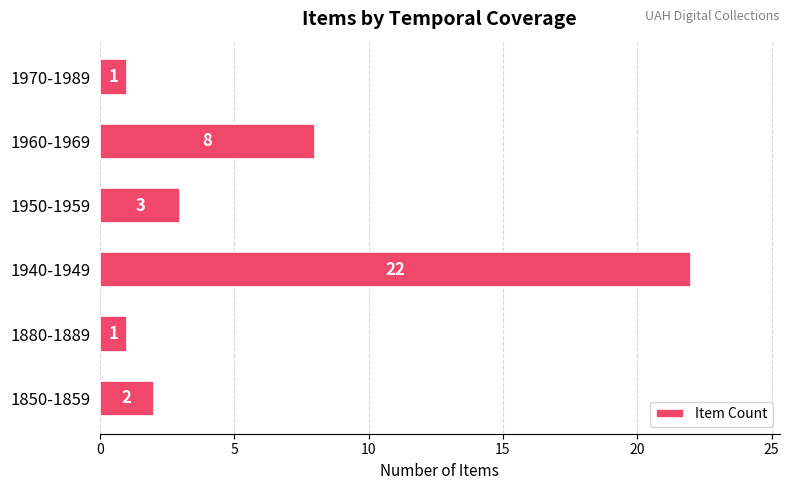

True or false: the data shows 5 at 1940-1949.

False